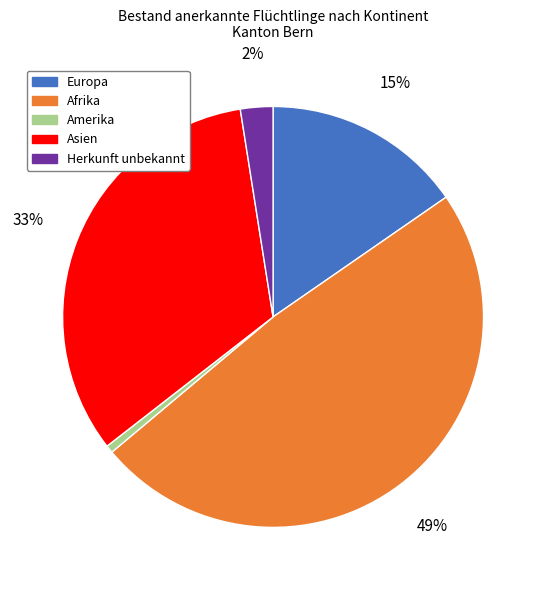

What is the largest slice in the pie chart?

Afrika